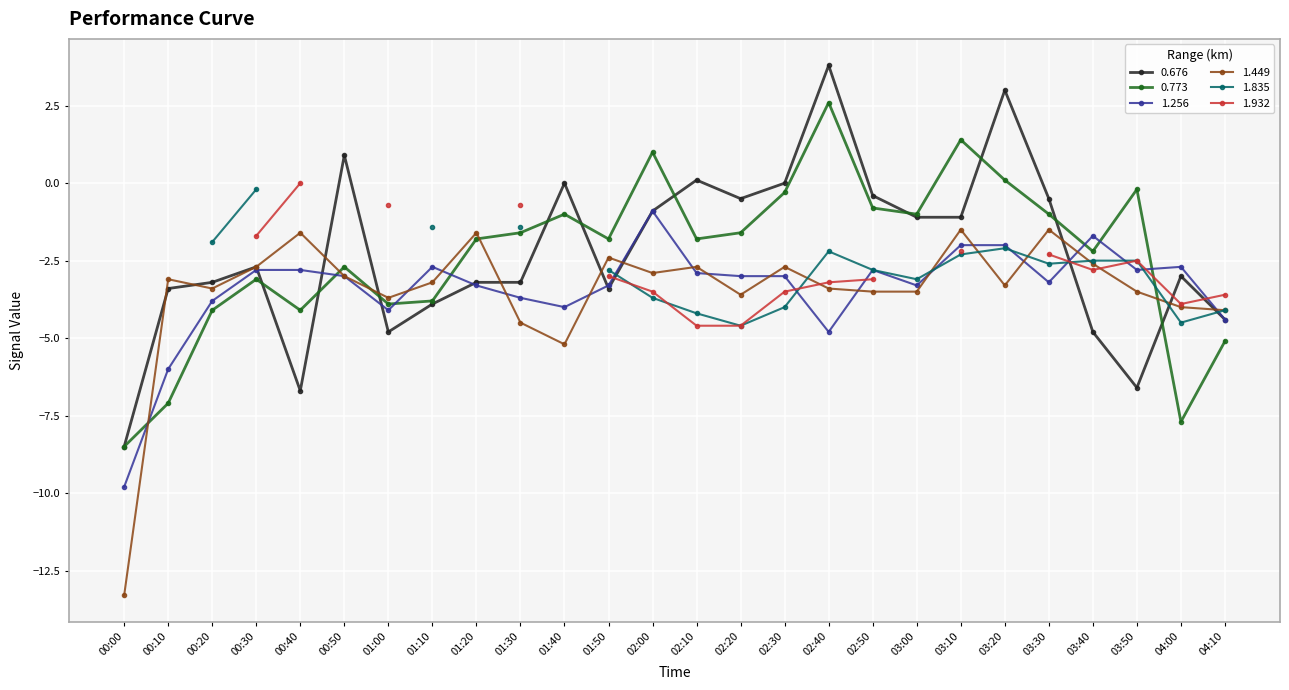

Is this an area chart (filled region under the line)?

No